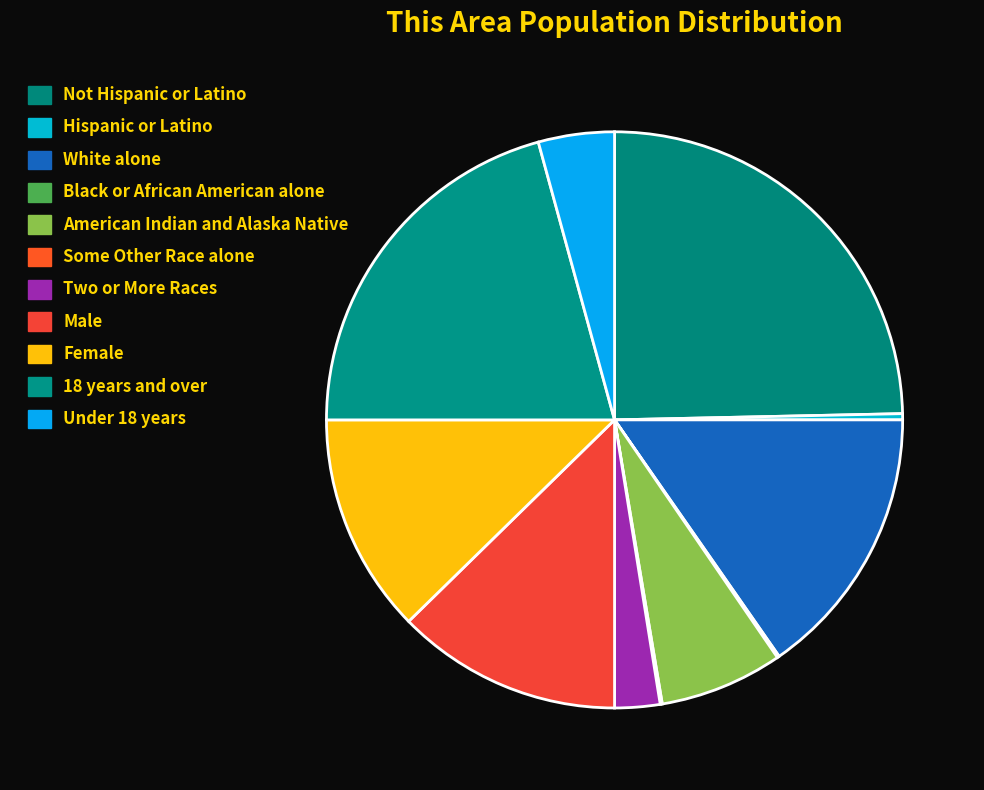

To the nearest percent, what is the average slice percentage?

9%